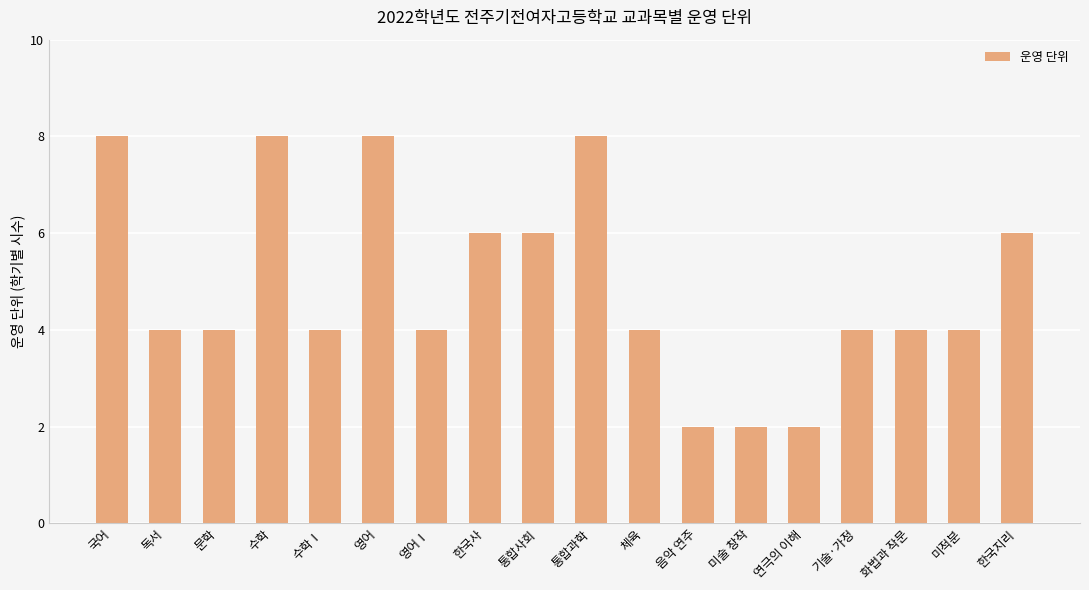

What is the sum of the values at 통합사회 and 한국지리?

12